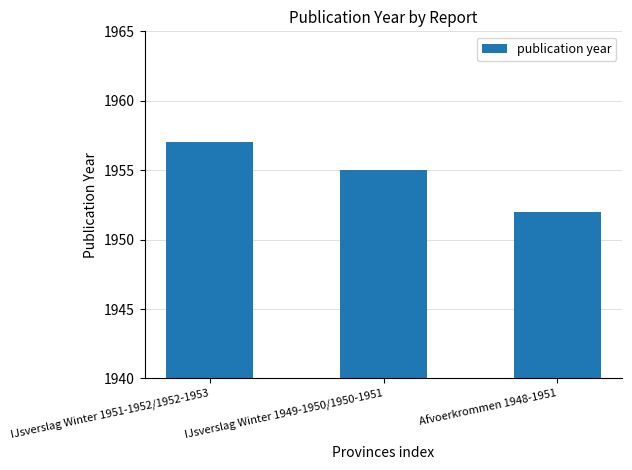

What value does the data have at Afvoerkrommen 1948-1951?

1952